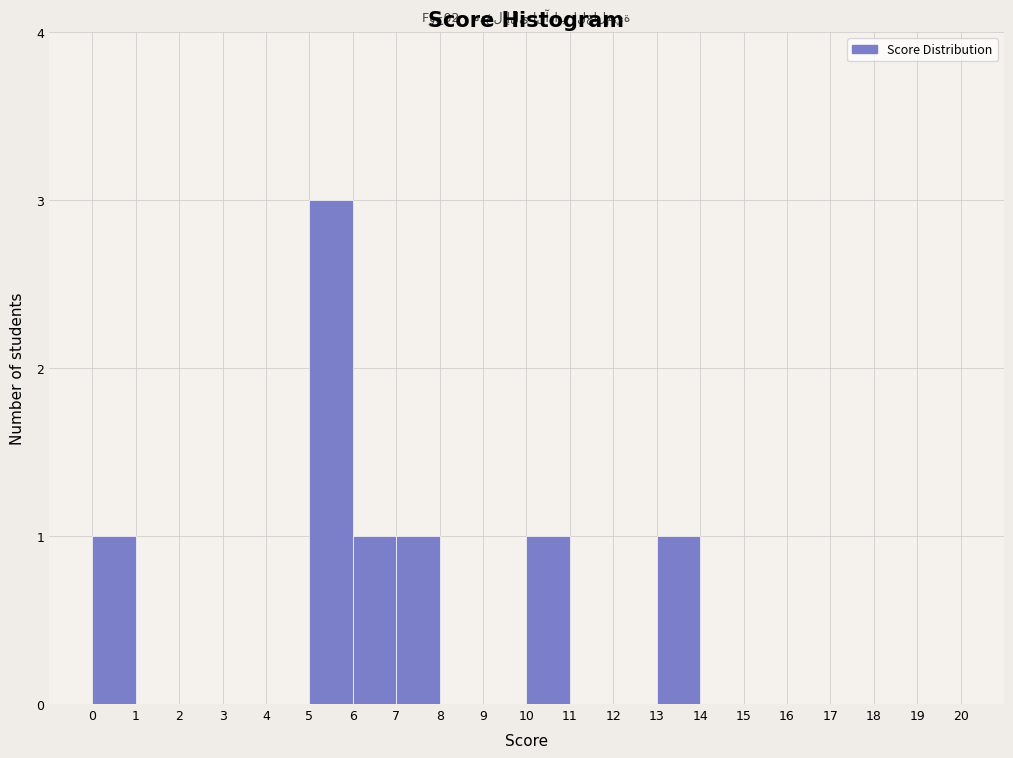

Over which range of the x-axis is the bar tallest?

5 to 6